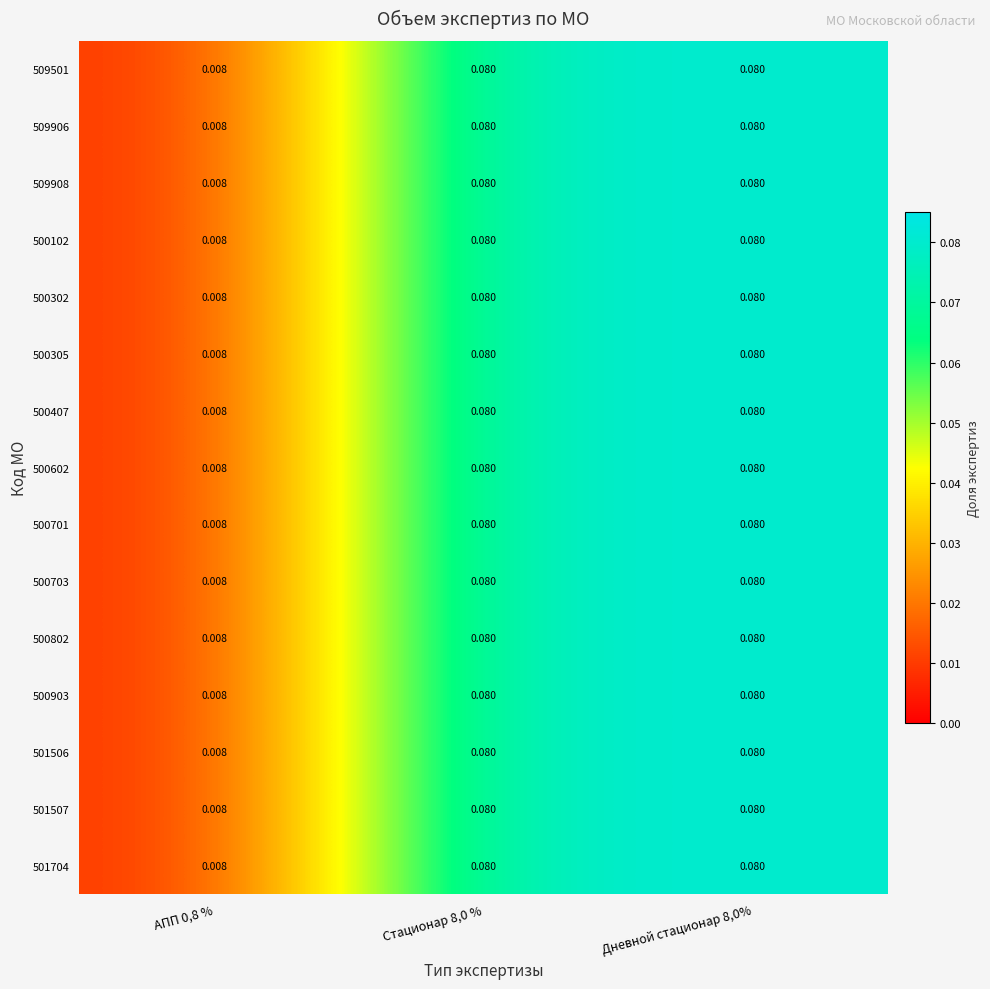

Is the value of 500703 at Стационар 8,0 % greater than the value of 500903 at АПП 0,8 %?

Yes